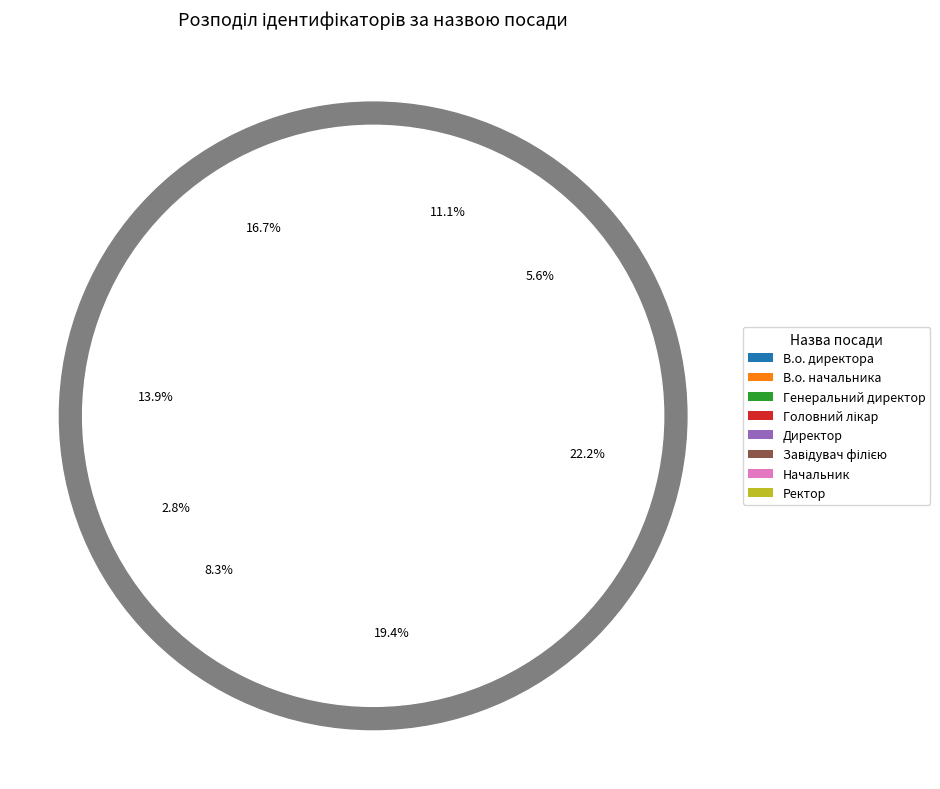

How many slices are in this pie chart?

8